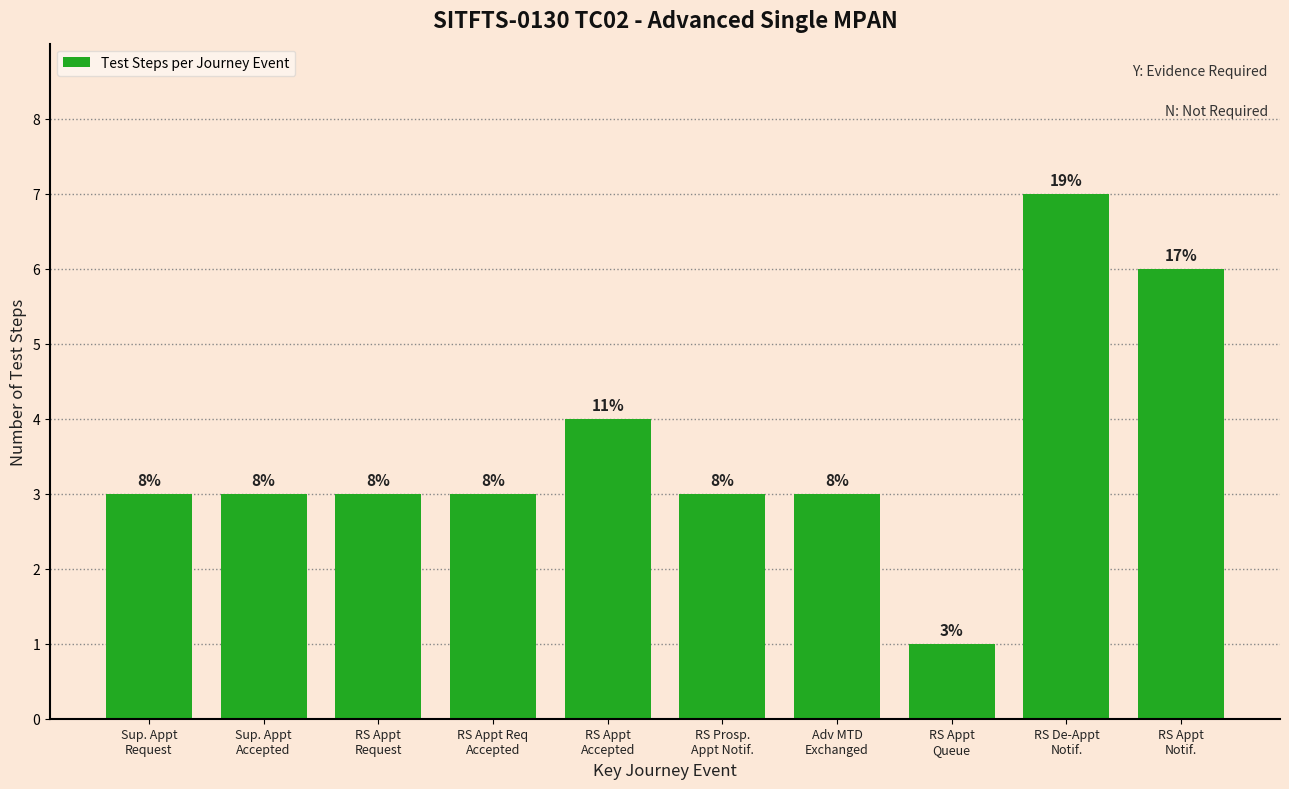

What is the label of the 6th bar from the left?

RS Prosp.
Appt Notif.